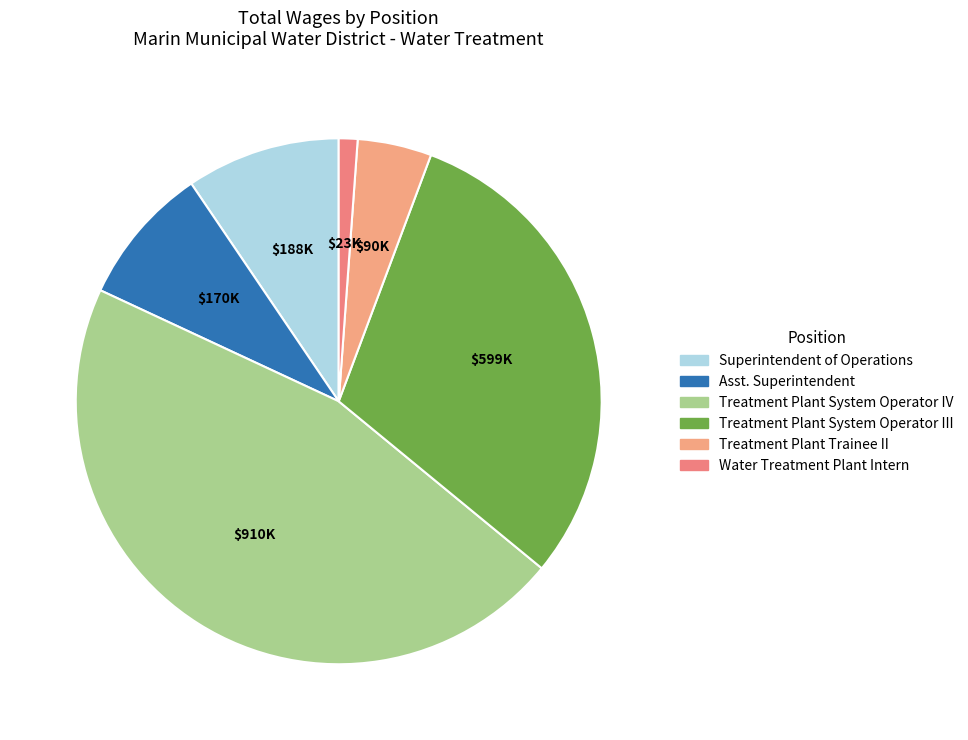

Rank the categories by value from highest to lowest.

Treatment Plant System Operator IV, Treatment Plant System Operator III, Superintendent of Operations, Assistant Superintendent Water Treatment, Treatment Plant Trainee II, Water Treatment Plant Intern